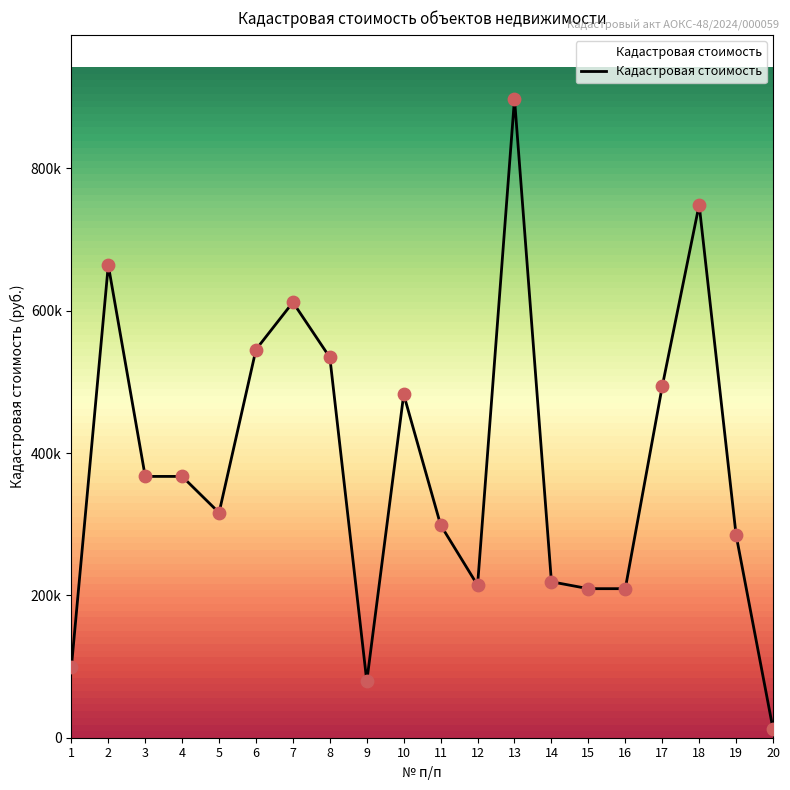

Approximately how many times larger is the value at 11 compared to 3?

0.8